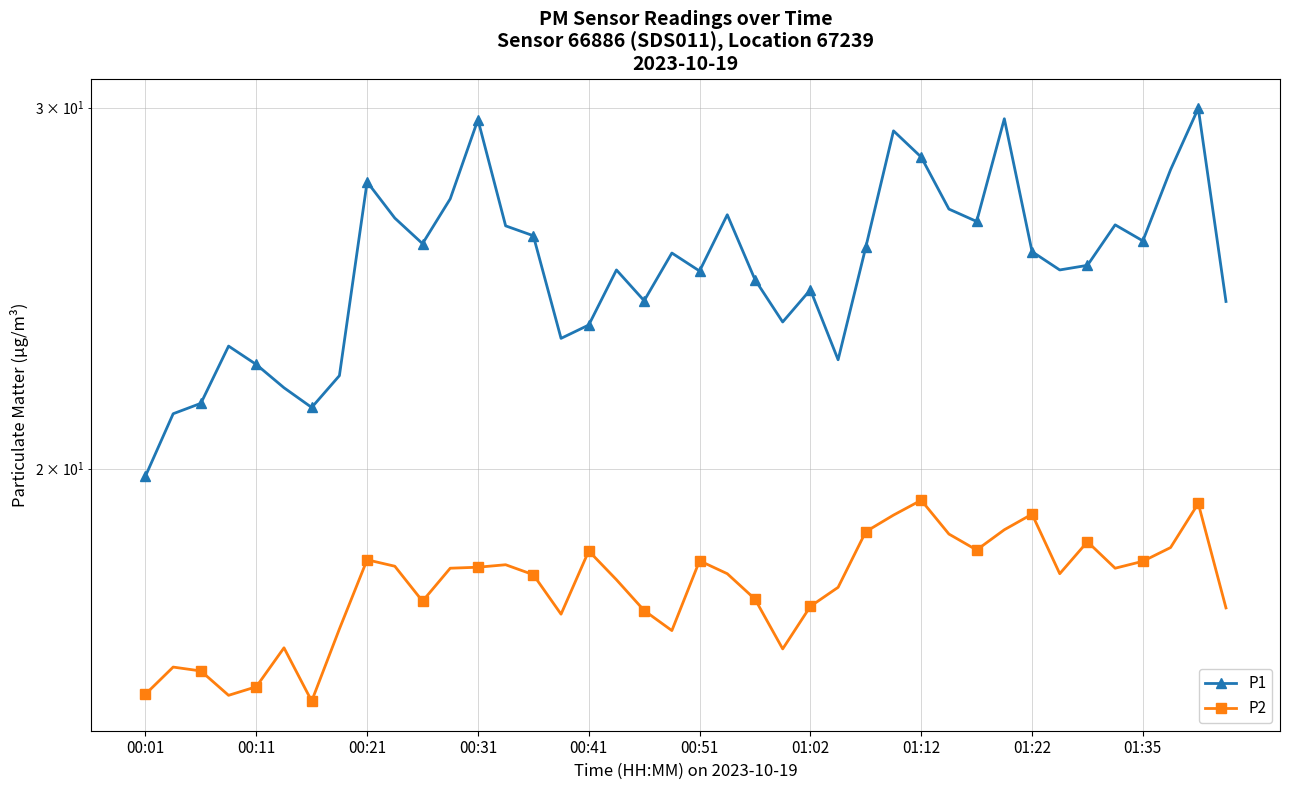

Which series has the largest range (max minus min)?

P1